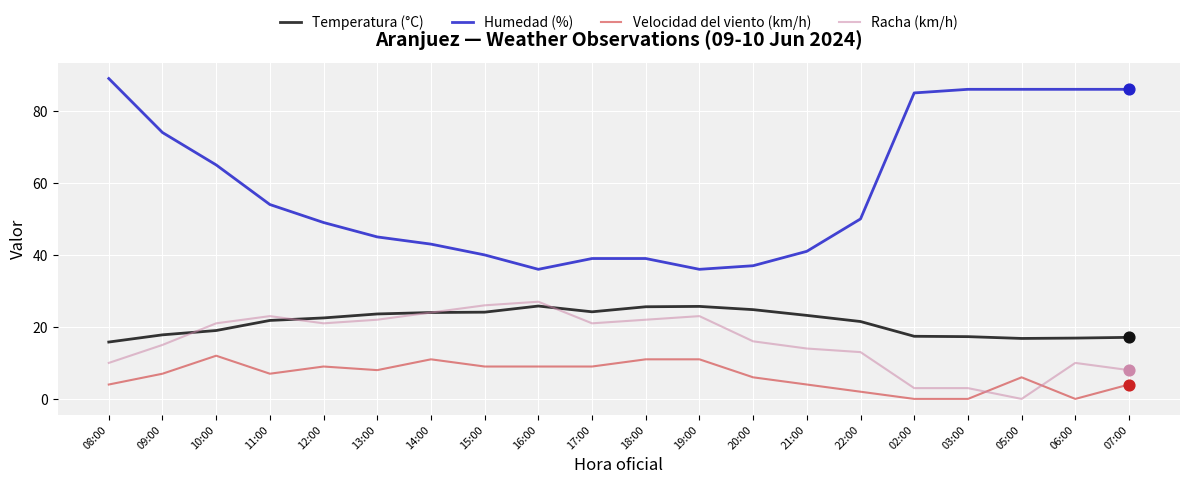

Which series has the largest total across all categories?

Humedad (%)